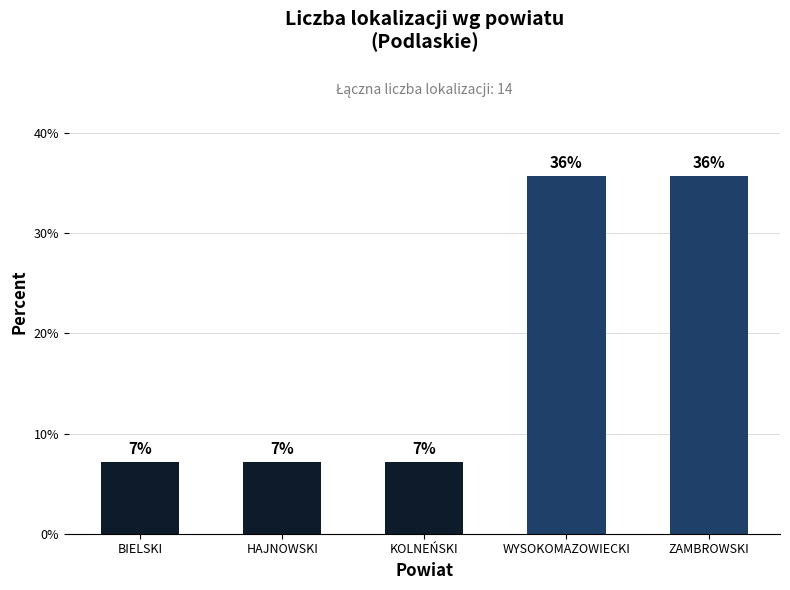

Approximately how many times larger is the value at WYSOKOMAZOWIECKI compared to BIELSKI?

5.0